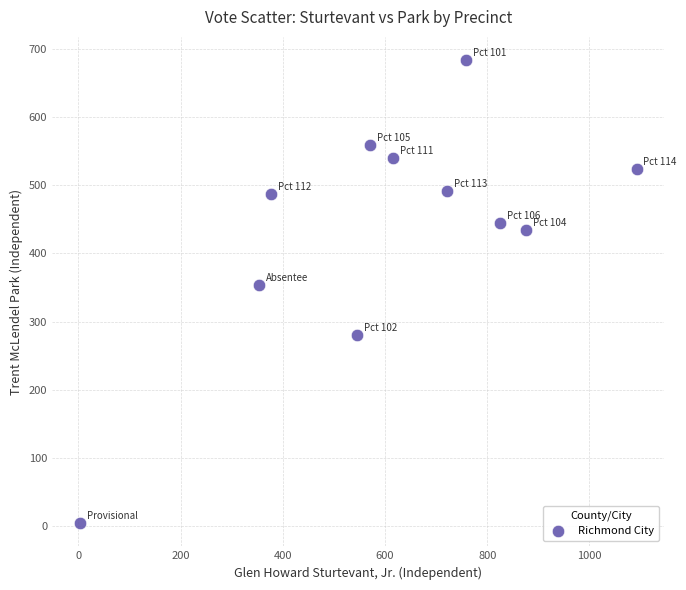

What Y value in the scatter plot is closest to 344?

354